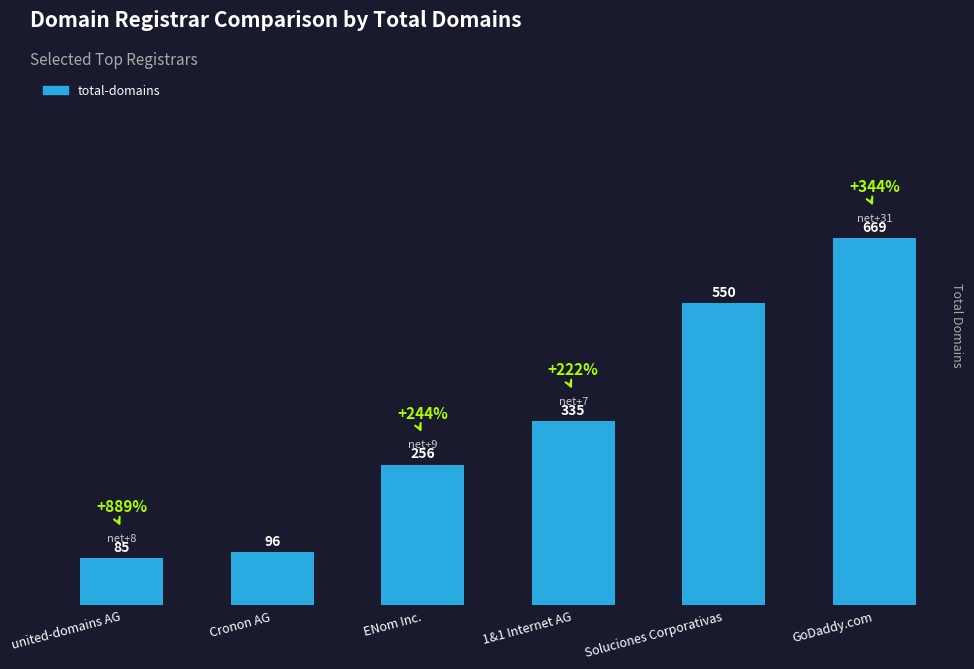

How many distinct data groups are displayed?

1